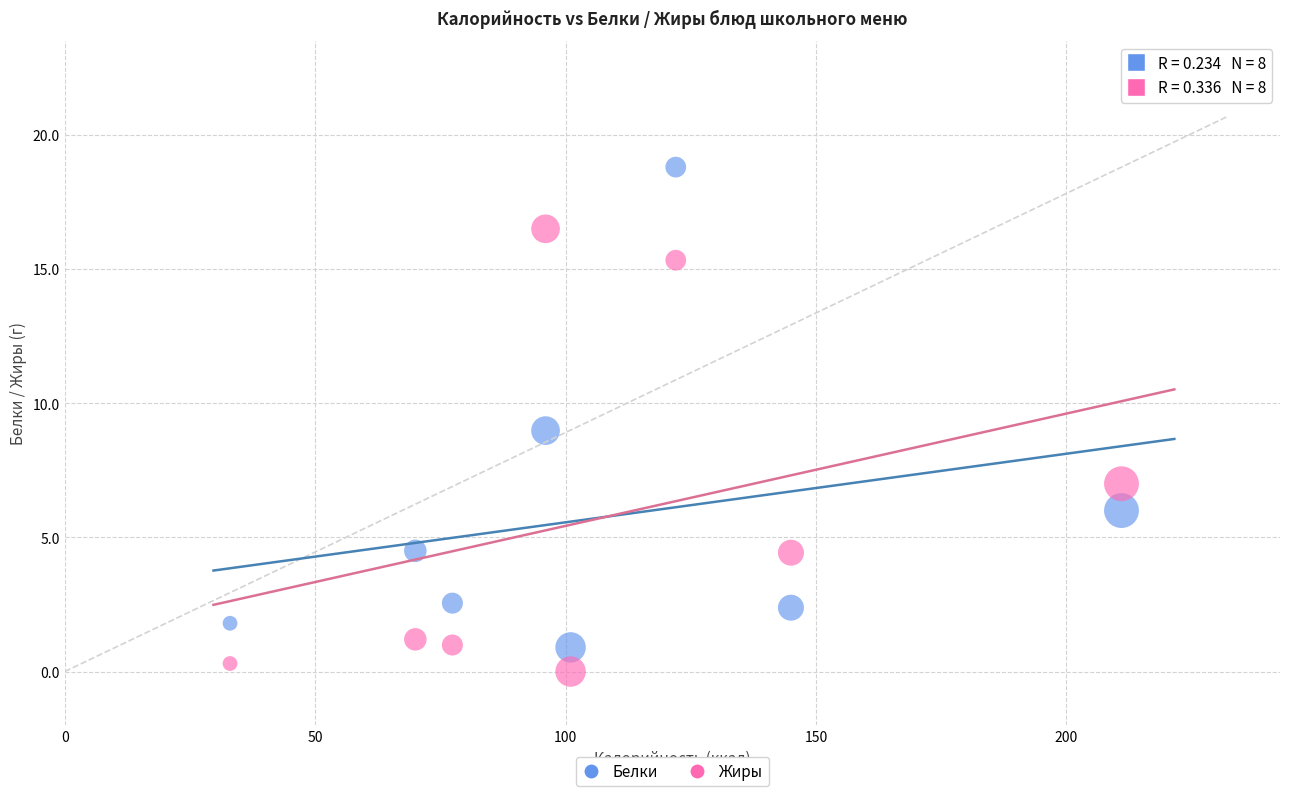

Which series reaches the minimum Y coordinate?

Жиры